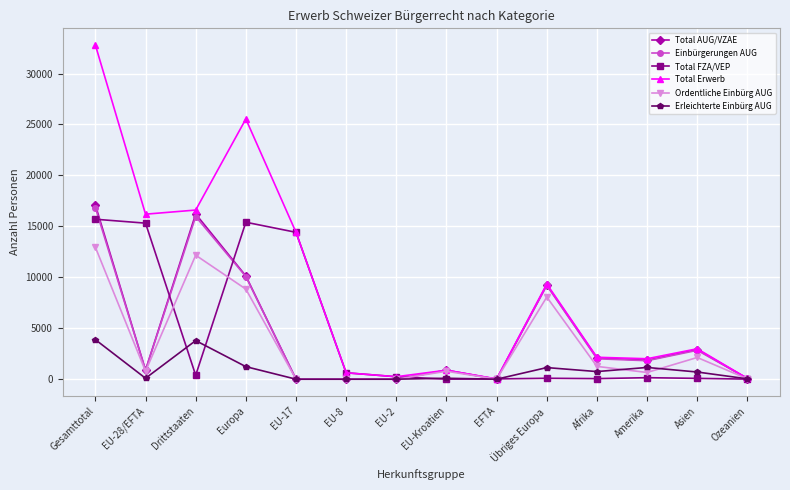

At which category does Total Erwerb reach its first local peak?

Europa